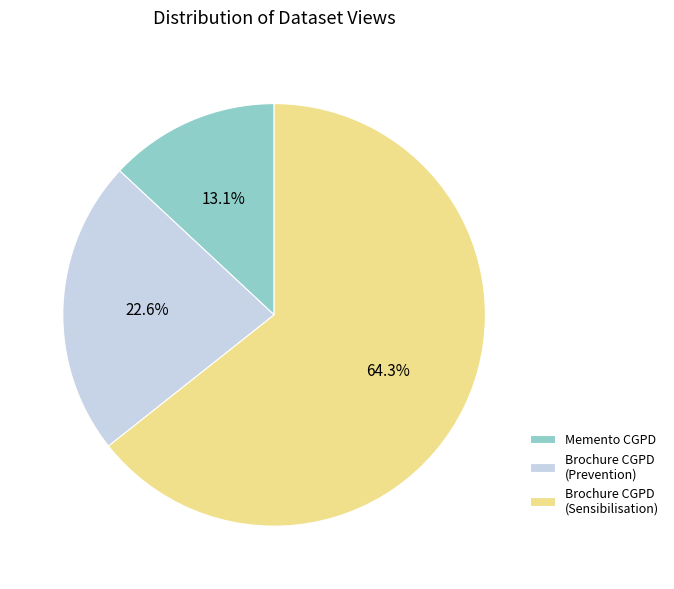

What is the ratio of the value at Brochure CGPD (Sensibilisation) to the value at Memento CGPD?

4.9